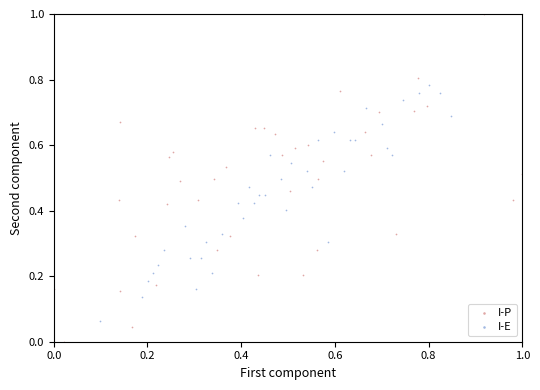

What are all the series names shown in the legend?

I-P, I-E